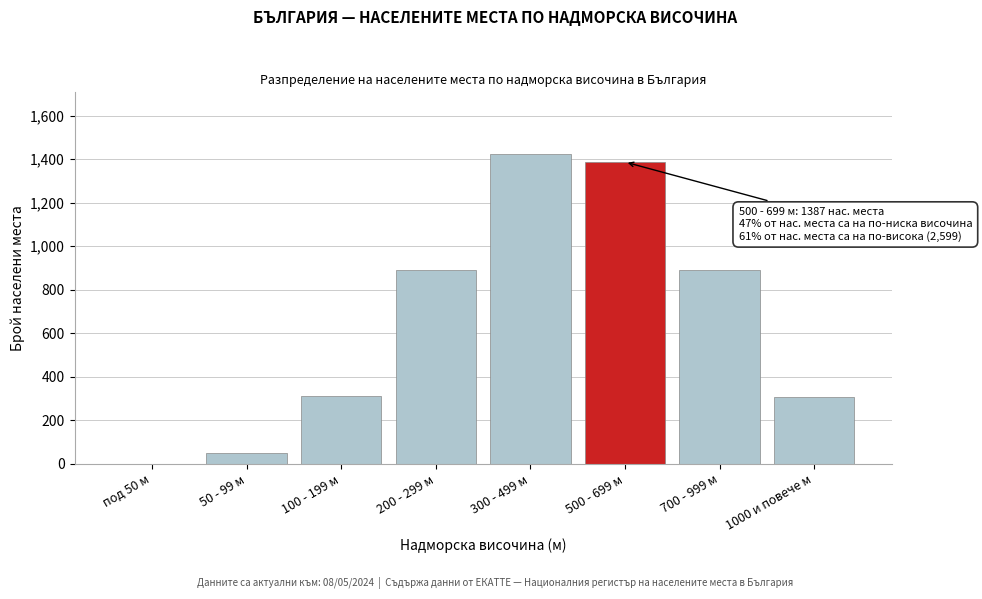

What is the greatest value displayed?

1423